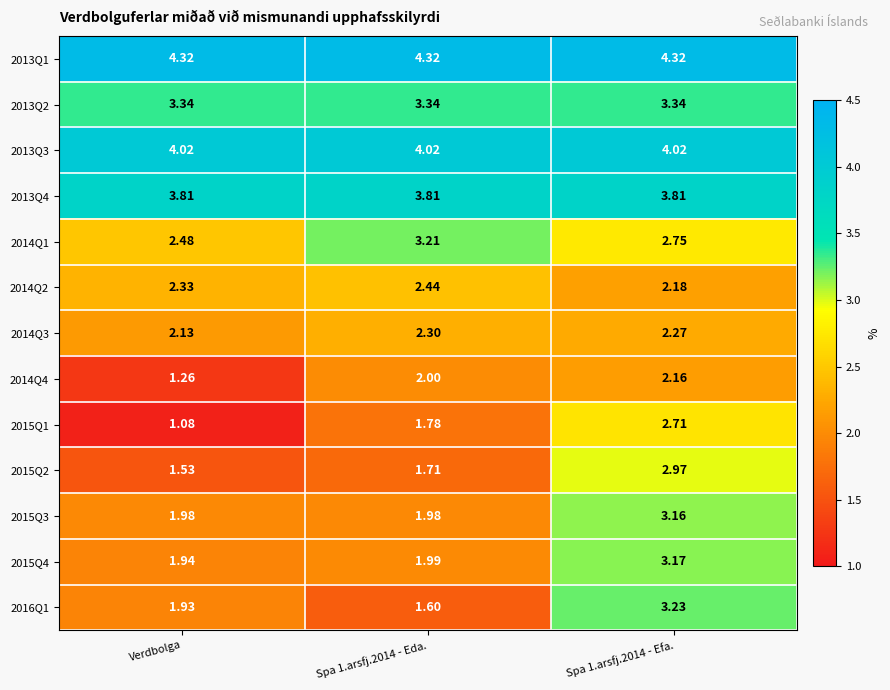

Where is 2014Q4 nearest to the value 1?

Verdbolga